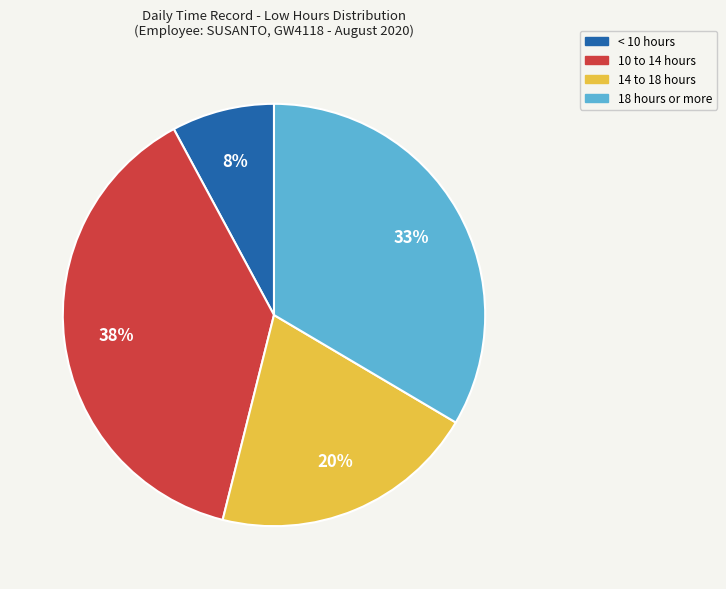

What percentage is the 10 to 14 hours slice, to the nearest percent?

38%